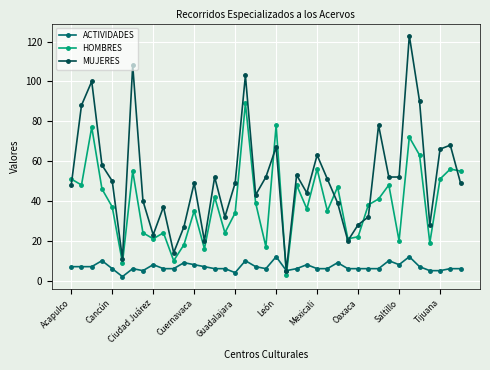

How many times do ACTIVIDADES and HOMBRES cross each other?

2